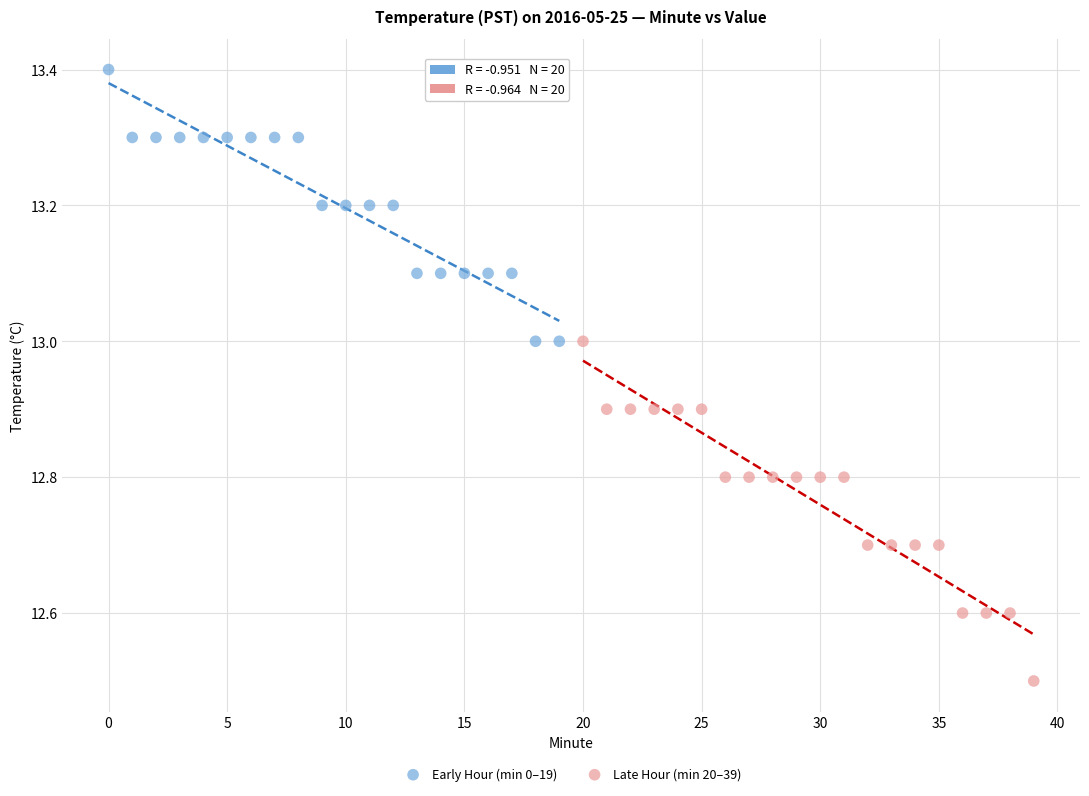

Which series contains the lowest Y value?

Late Hour (min 20–39)